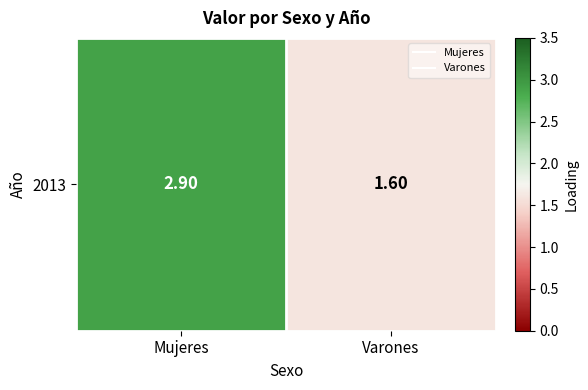

Approximately how many times larger is the value at Mujeres compared to Varones?

1.8